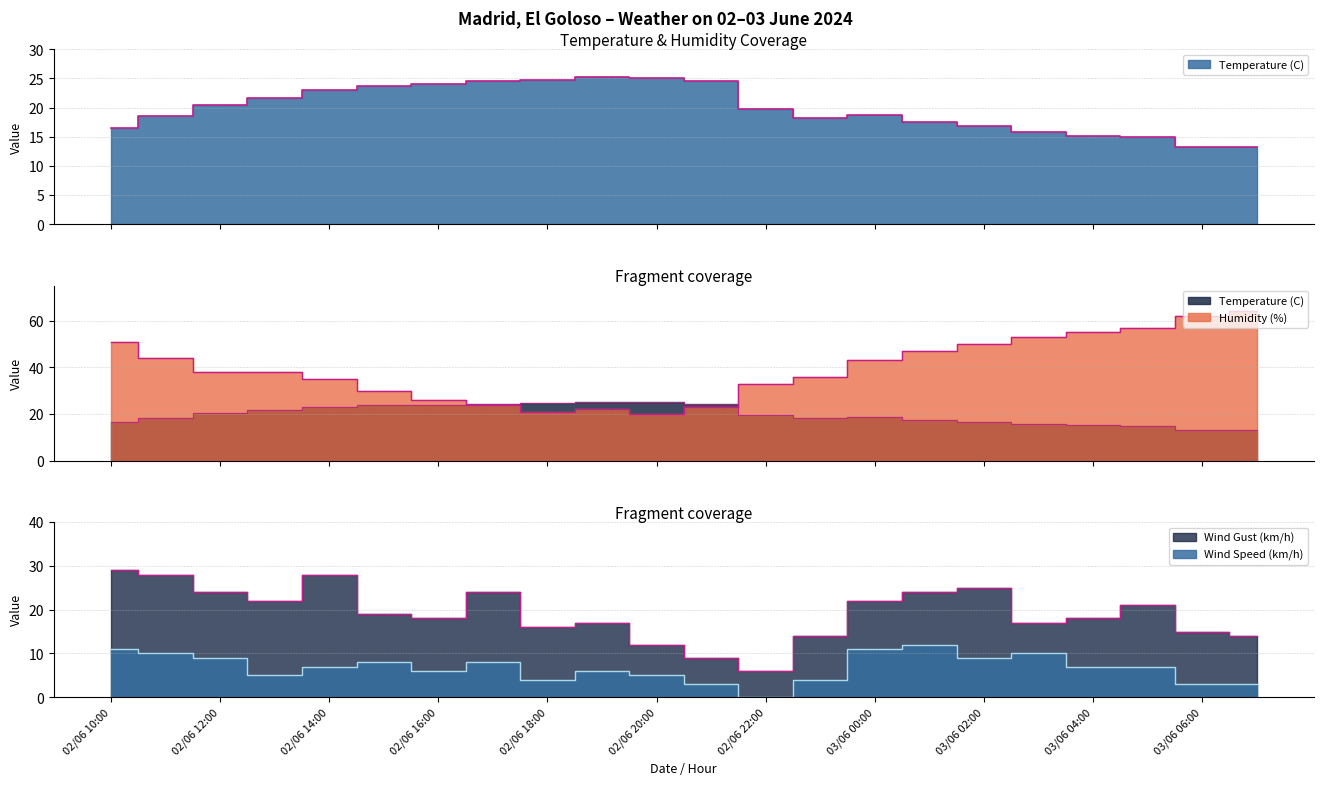

What is the label of the 1st point from the right?

03/06 07:00